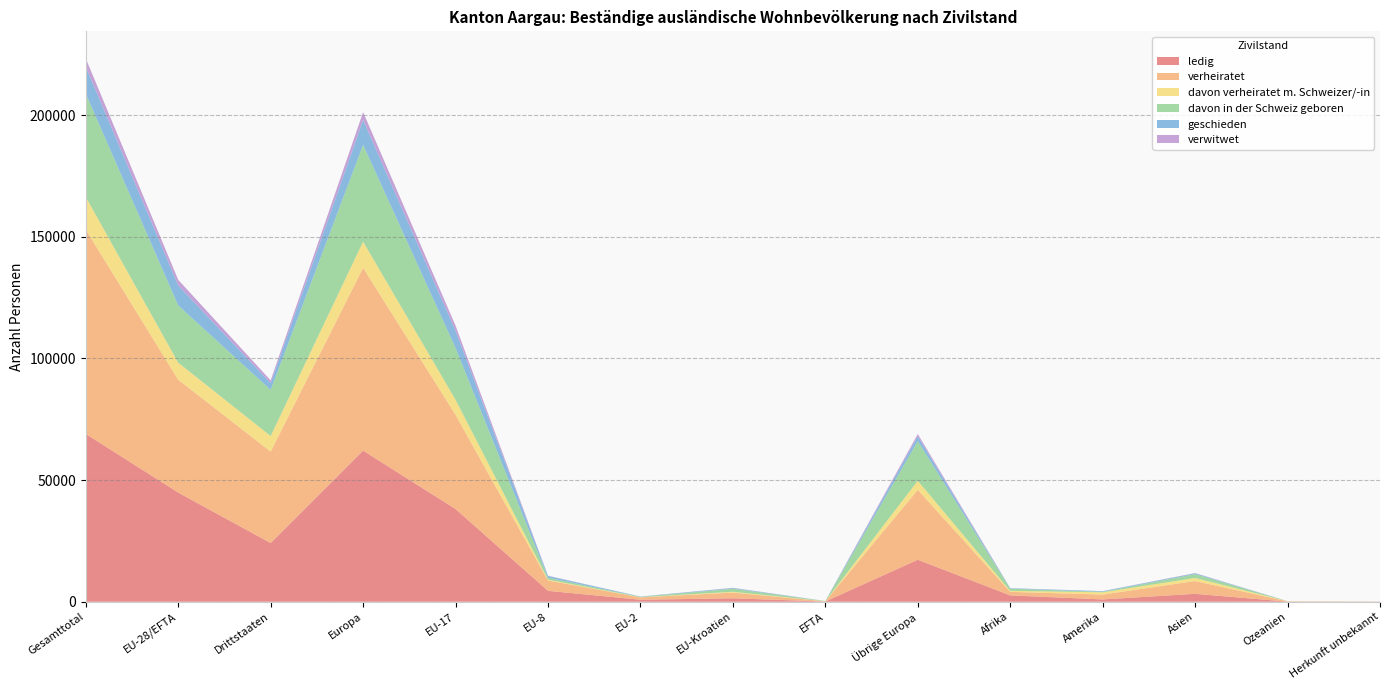

Reading right to left, transcribe all the data shown in this chart.

ledig: Herkunft unbekannt=44	Ozeanien=37	Asien=3239	Amerika=935	Afrika=2603	Übrige Europa=17251	EFTA=78	EU-Kroatien=1401	EU-2=814	EU-8=4469	EU-17=38092	Europa=62105	Drittstaaten=24109	EU-28/EFTA=44854	Gesamttotal=68963
verheiratet: Herkunft unbekannt=28	Ozeanien=118	Asien=5251	Amerika=2004	Afrika=1443	Übrige Europa=28743	EFTA=93	EU-Kroatien=2351	EU-2=970	EU-8=4248	EU-17=38744	Europa=75149	Drittstaaten=37587	EU-28/EFTA=46406	Gesamttotal=83993
davon verheiratet m. Schweizer/-in: Herkunft unbekannt=1	Ozeanien=58	Asien=1275	Amerika=932	Afrika=419	Übrige Europa=3738	EFTA=48	EU-Kroatien=337	EU-2=91	EU-8=331	EU-17=6194	Europa=10739	Drittstaaten=6423	EU-28/EFTA=7001	Gesamttotal=13424
davon in der Schweiz geboren: Herkunft unbekannt=12	Ozeanien=14	Asien=1583	Amerika=187	Afrika=893	Übrige Europa=16274	EFTA=59	EU-Kroatien=1249	EU-2=136	EU-8=812	EU-17=21257	Europa=39787	Drittstaaten=18963	EU-28/EFTA=23513	Gesamttotal=42476
geschieden: Herkunft unbekannt=4	Ozeanien=9	Asien=315	Amerika=252	Afrika=185	Übrige Europa=2021	EFTA=16	EU-Kroatien=273	EU-2=116	EU-8=716	EU-17=7120	Europa=10262	Drittstaaten=2786	EU-28/EFTA=8241	Gesamttotal=11027
verwitwet: Herkunft unbekannt=2	Ozeanien=1	Asien=121	Amerika=44	Afrika=42	Übrige Europa=905	EFTA=2	EU-Kroatien=107	EU-2=12	EU-8=100	EU-17=2080	Europa=3206	Drittstaaten=1115	EU-28/EFTA=2301	Gesamttotal=3416